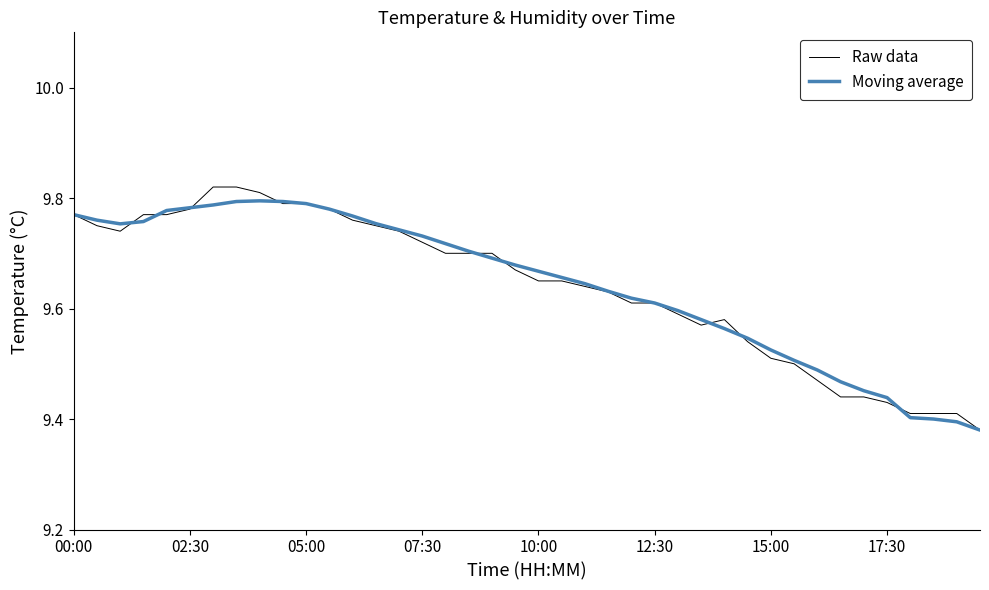

Which series has the largest range (max minus min)?

Raw data